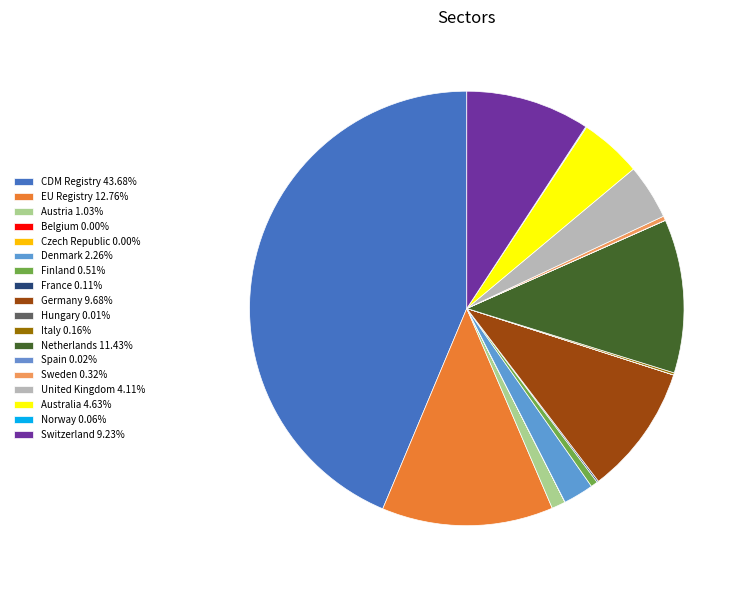

What percentage do Germany and Spain together represent?

9.7%